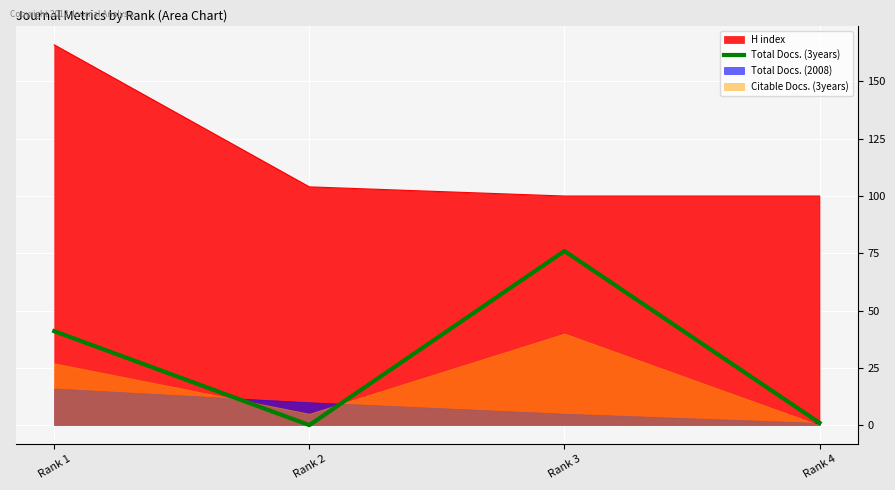

True or false: Total Docs. (3years) and H index intersect in this chart.

False